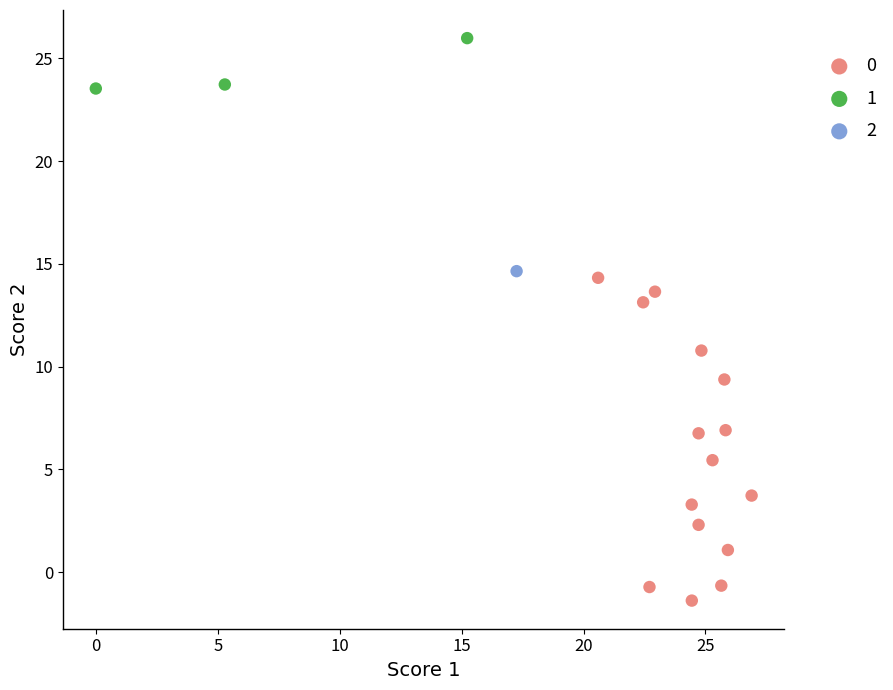

What are all the series names shown in the legend?

0, 1, 2